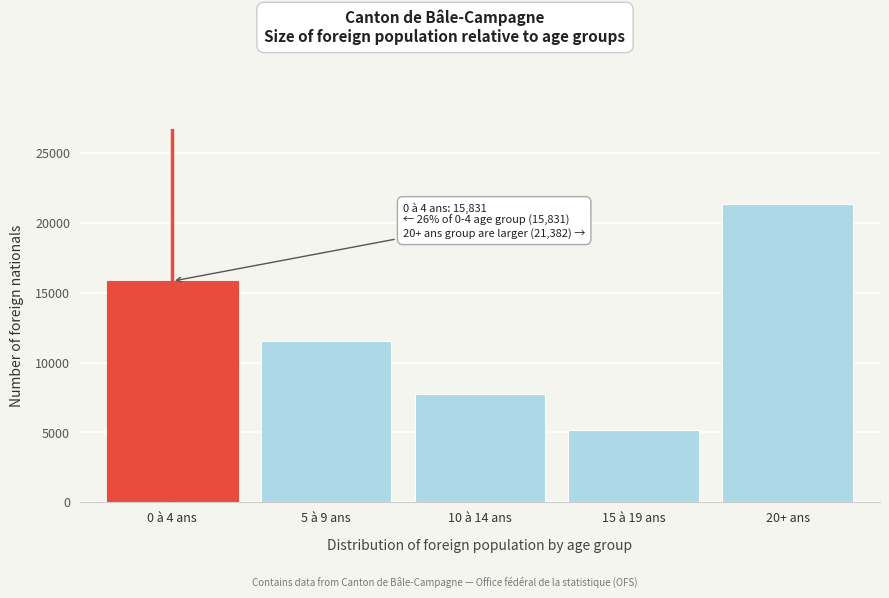

Reading left to right, transcribe all the data shown in this chart.

0 à 4 ans=15831	5 à 9 ans=11580	10 à 14 ans=7771	15 à 19 ans=5211	20+ ans=21382